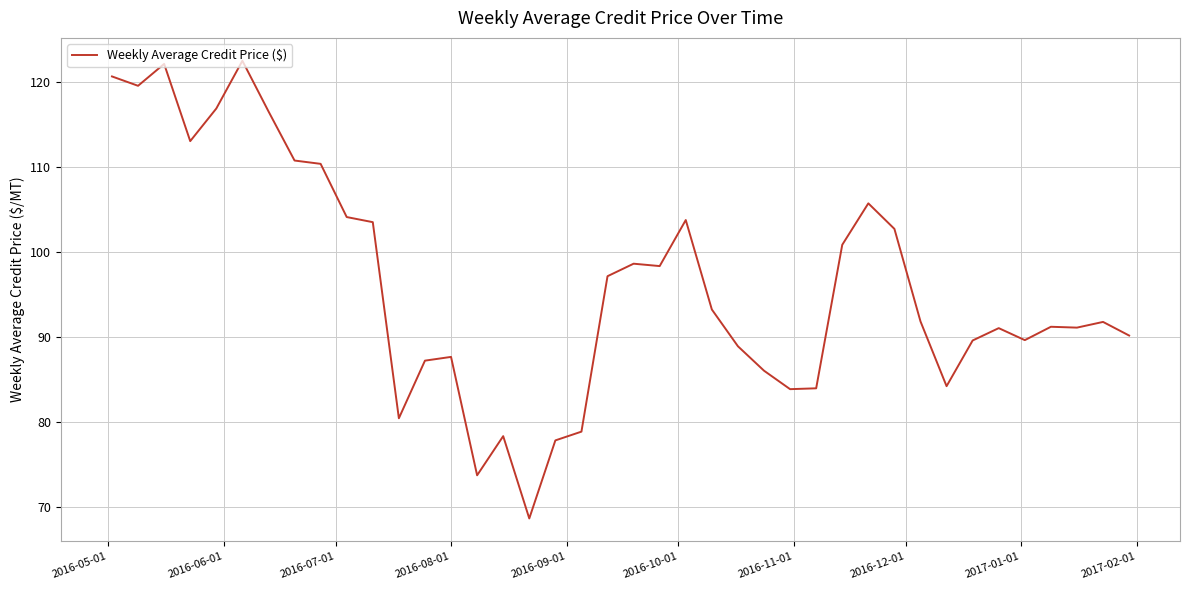

What is the difference between the maximum and minimum values?

53.8